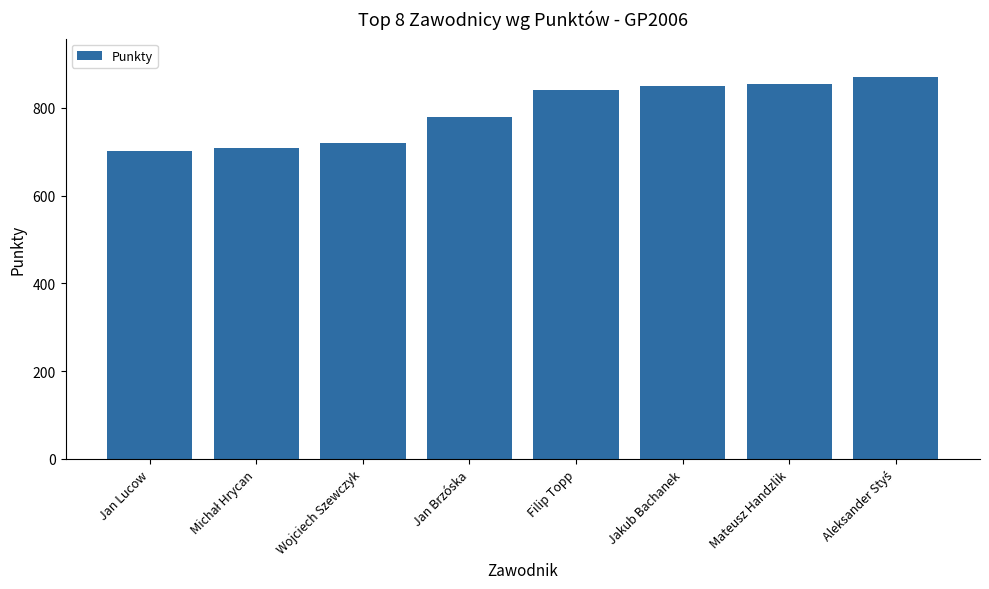

The value at Jan Brzóska is 779. True or false?

True